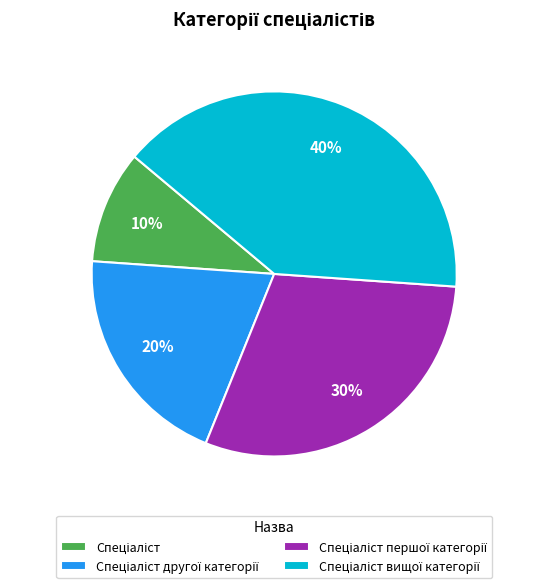

Is there a majority slice in this chart?

No